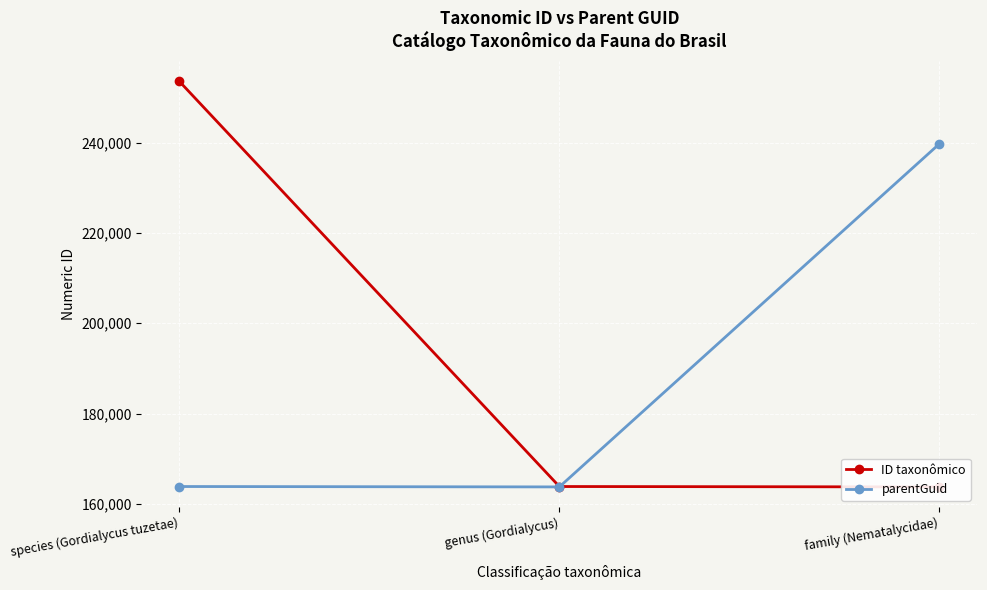

How many categories are shown in the chart?

3